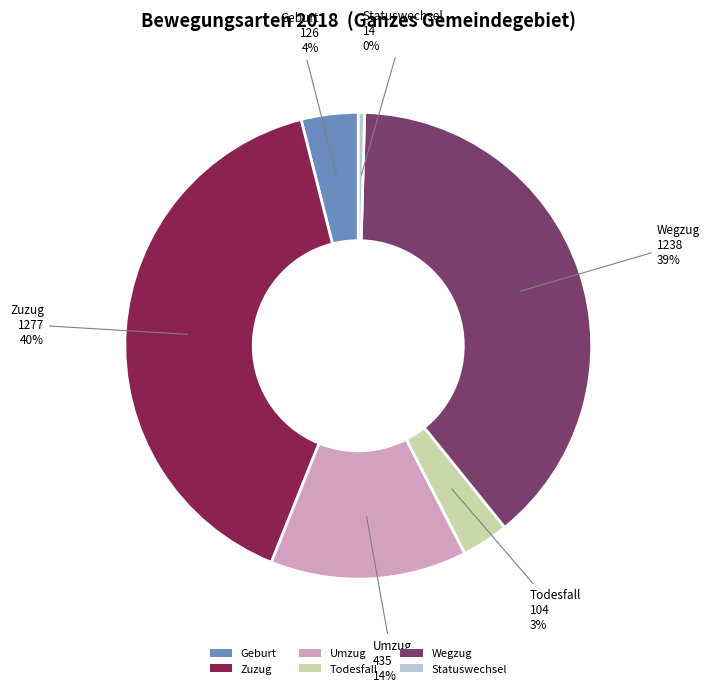

What is the largest slice in the pie chart?

Zuzug